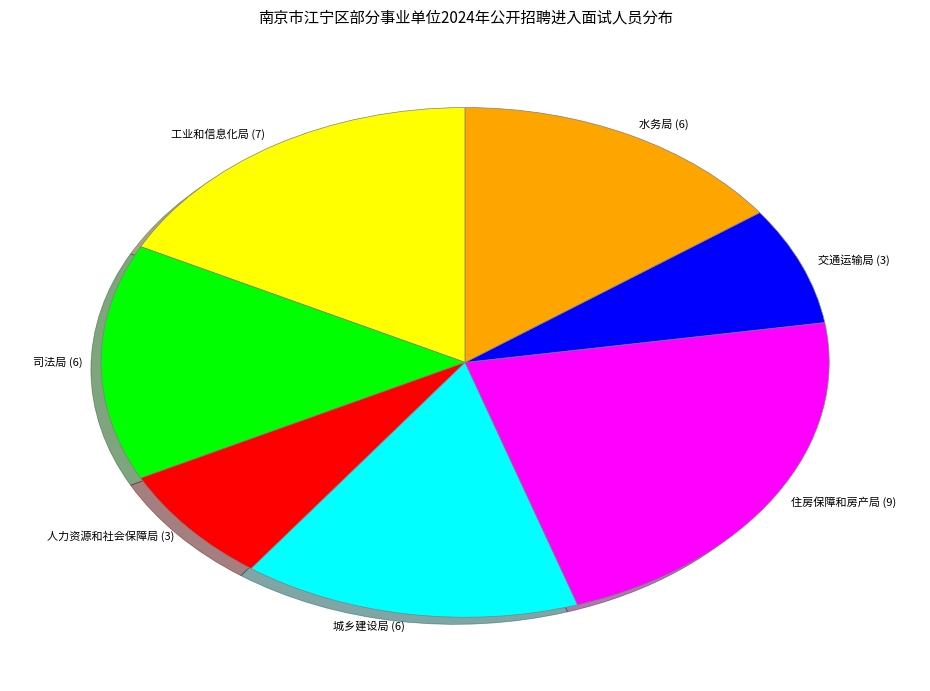

What is the largest slice in the pie chart?

住房保障和房产局 (9)